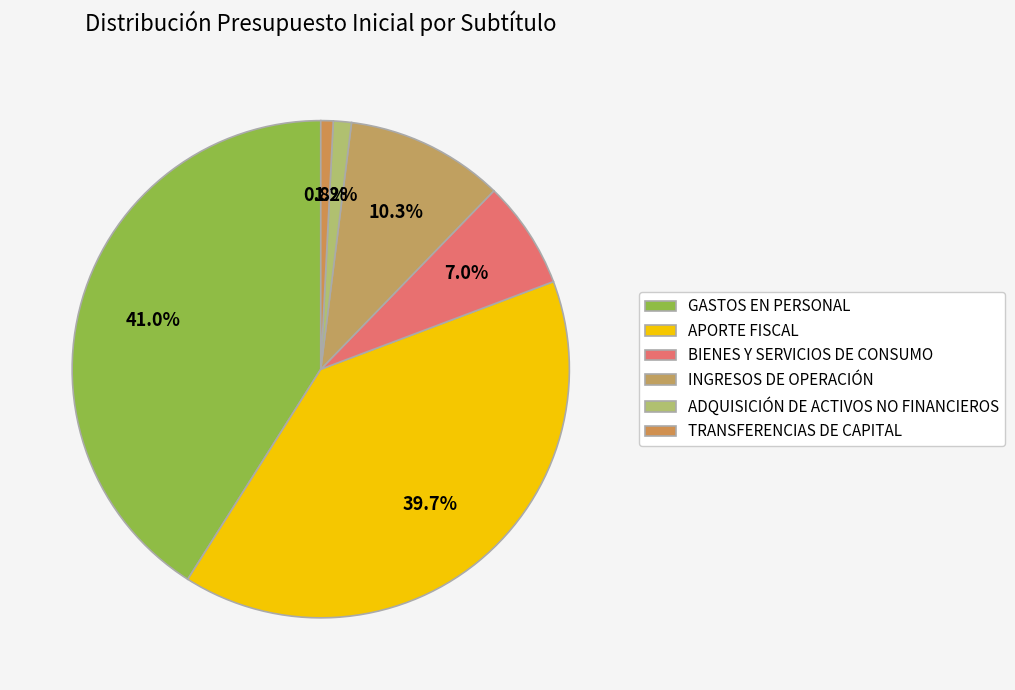

What percentage is NOT represented by ADQUISICIÓN DE ACTIVOS NO FINANCIEROS?

98.8%